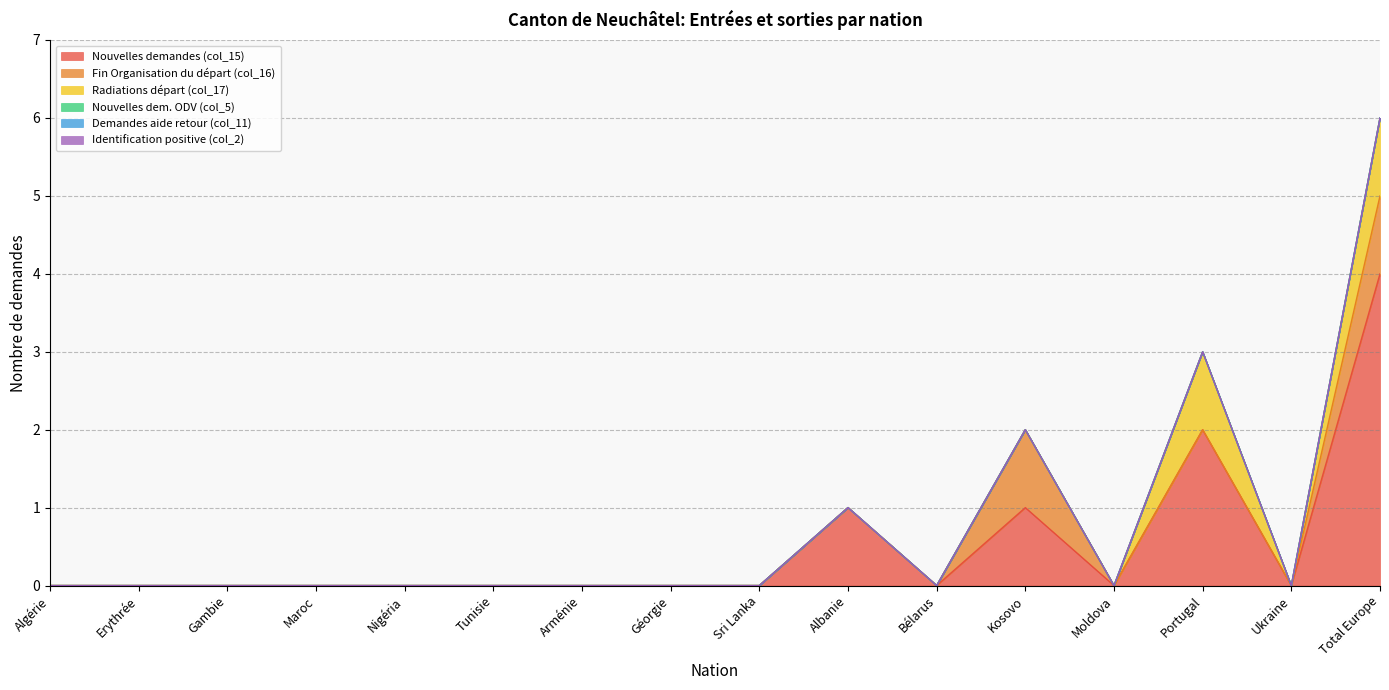

True or false: Identification positive (col_2) and Demandes aide retour (col_11) intersect in this chart.

False